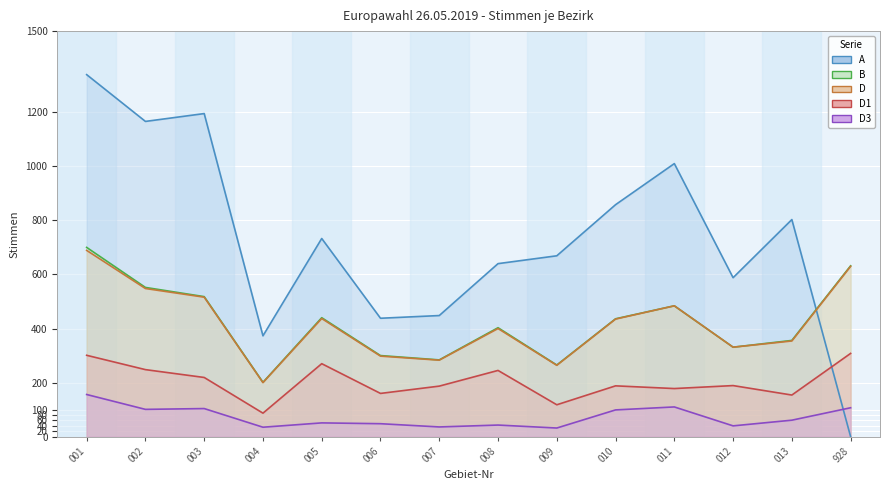

True or false: D_line has a value of 630 at 928.

True